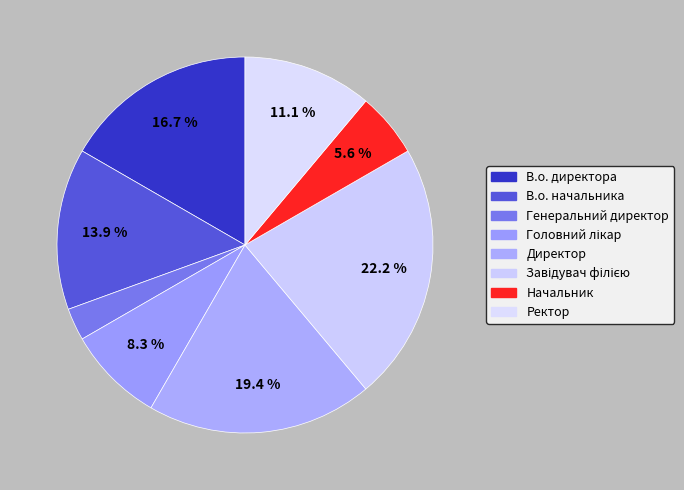

Approximately how many times larger is the value at Генеральний директор compared to Начальник?

0.5